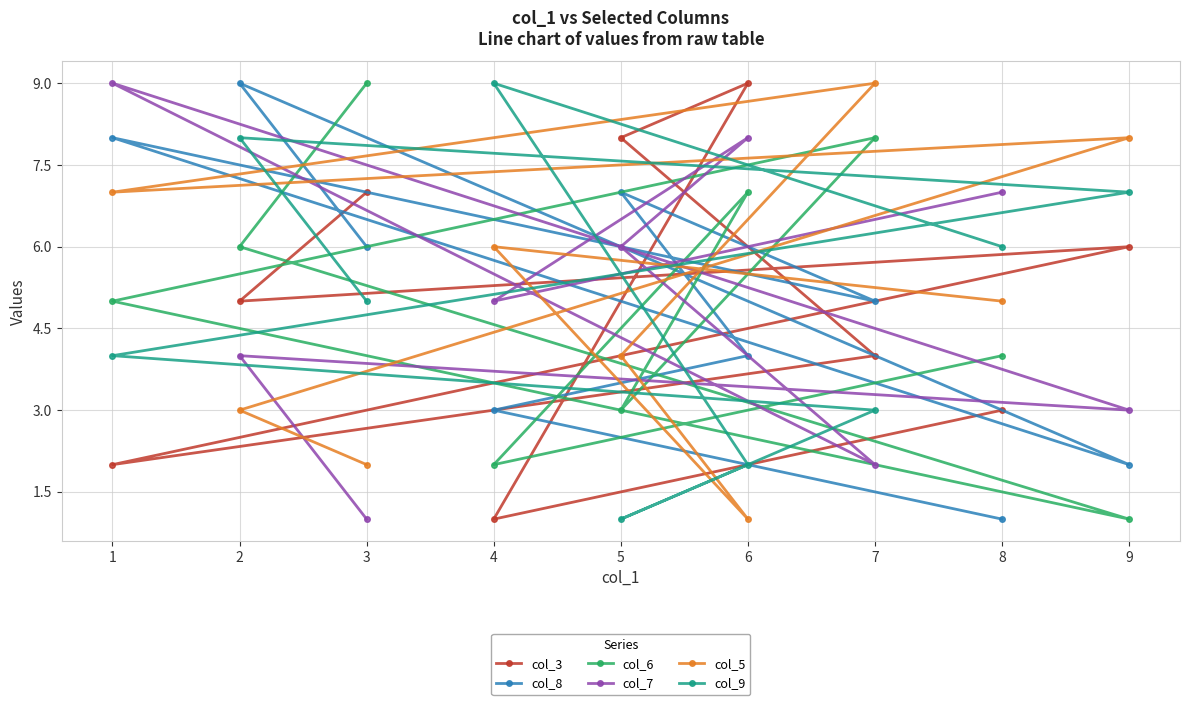

Rank the series at 2 from lowest to highest value.

col_5, col_7, col_3, col_6, col_9, col_8